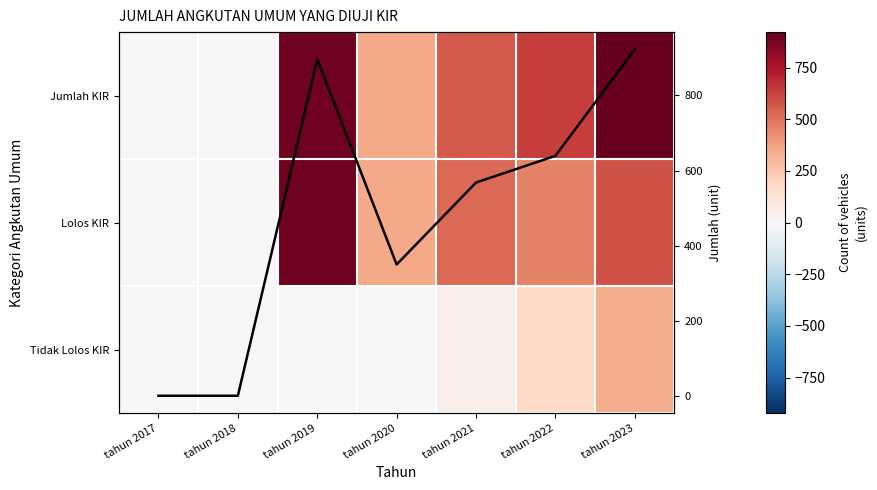

What is the sum of the Jumlah Diuji KIR values at tahun 2020 and tahun 2017?

351